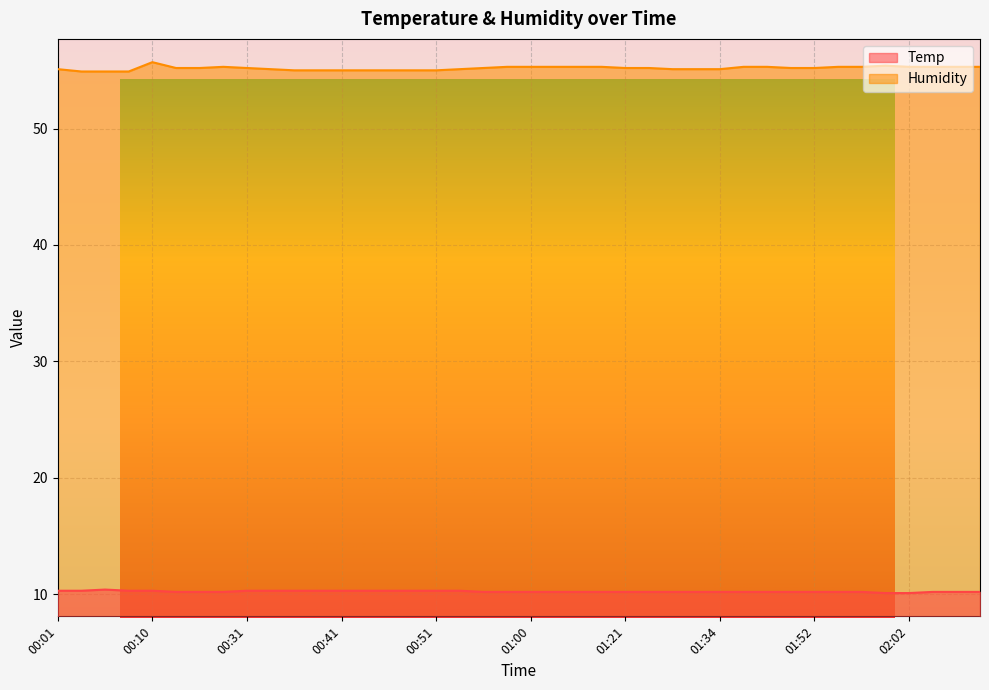

How many lines are shown in the chart?

2